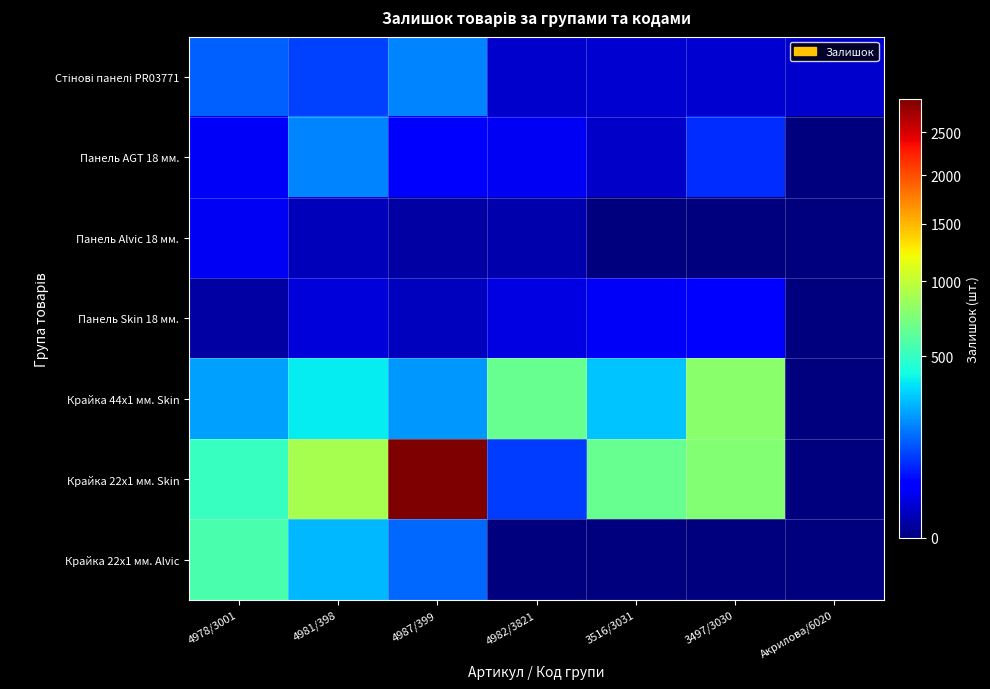

What is the greatest value displayed?

2933